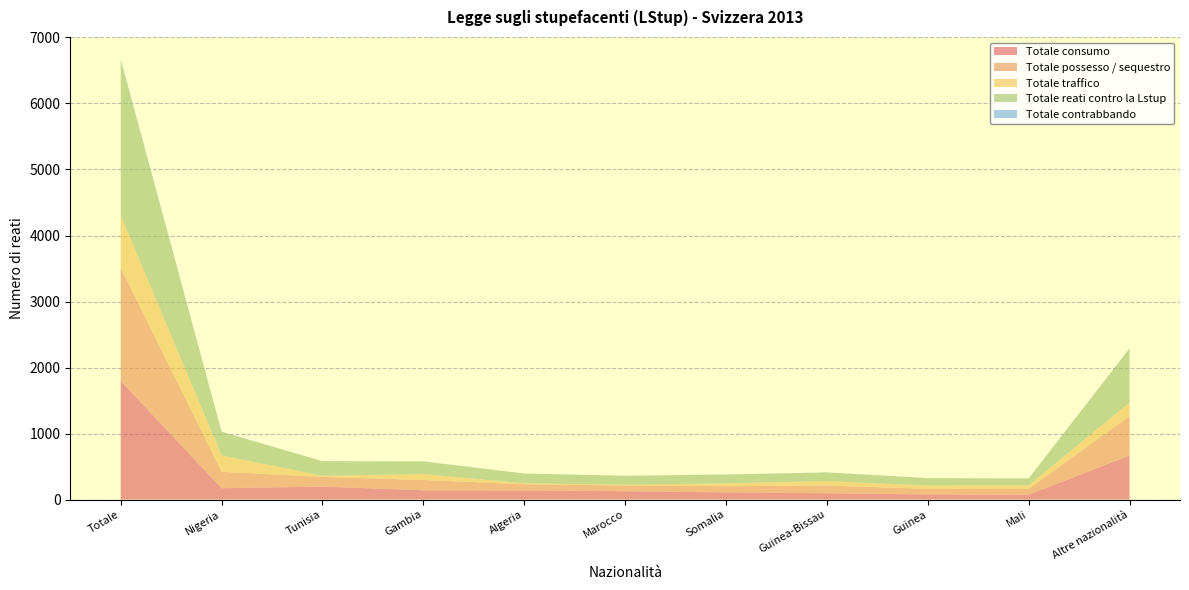

Reading right to left, what are all the values shown in this chart?

Totale consumo: Altre nazionalità=667	Mali=74	Guinea=77	Guinea-Bissau=96	Somalia=109	Marocco=126	Algeria=139	Gambia=141	Tunisia=196	Nigeria=172	Totale=1797
Totale possesso / sequestro: Altre nazionalità=598	Mali=89	Guinea=85	Guinea-Bissau=117	Somalia=94	Marocco=87	Algeria=93	Gambia=156	Tunisia=147	Nigeria=249	Totale=1715
Totale traffico: Altre nazionalità=204	Mali=52	Guinea=50	Guinea-Bissau=67	Somalia=42	Marocco=12	Algeria=14	Gambia=89	Tunisia=17	Nigeria=247	Totale=794
Totale reati contro la Lstup: Altre nazionalità=818	Mali=105	Guinea=113	Guinea-Bissau=131	Somalia=133	Marocco=135	Algeria=149	Gambia=191	Tunisia=222	Nigeria=358	Totale=2355
Totale contrabbando: Altre nazionalità=4	Mali=1	Guinea=0	Guinea-Bissau=1	Somalia=2	Marocco=0	Algeria=0	Gambia=2	Tunisia=0	Nigeria=3	Totale=13